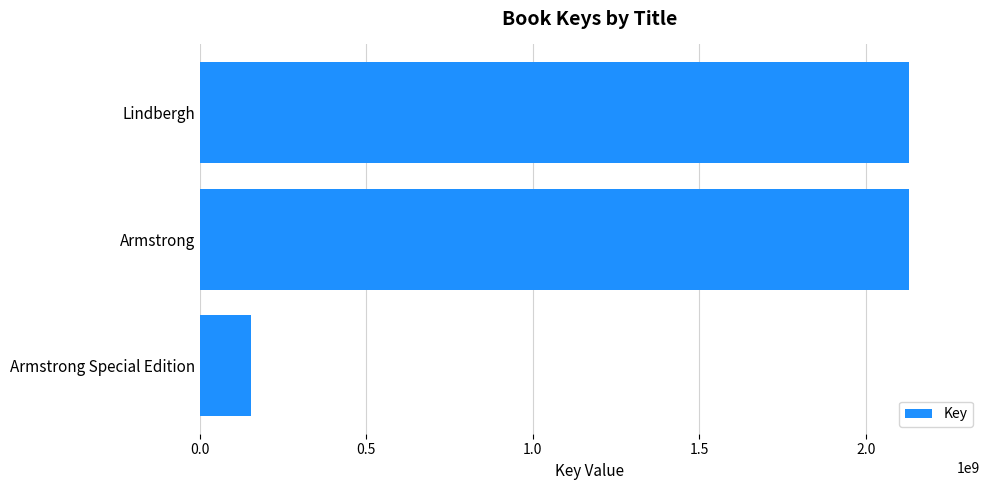

What is the smallest value displayed?

153723107